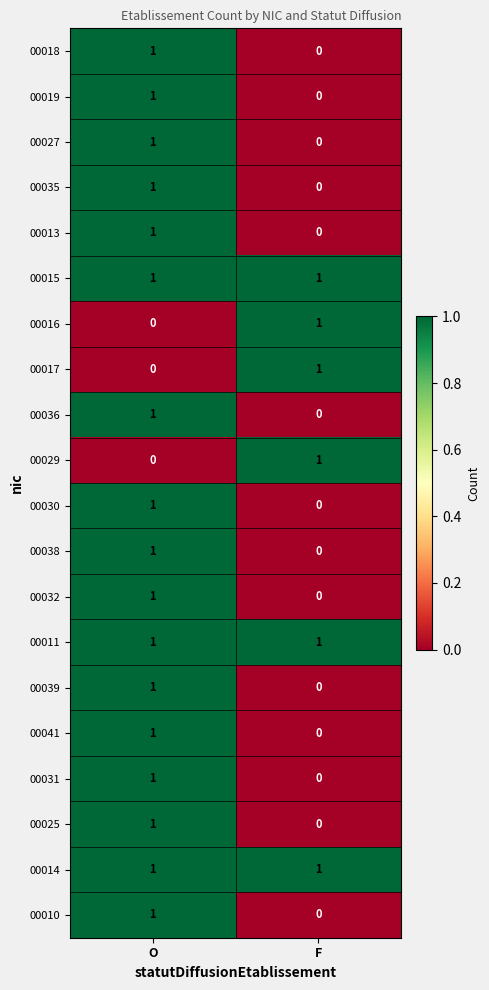

Is the value of 00025 at F greater than the value of 00036 at O?

No